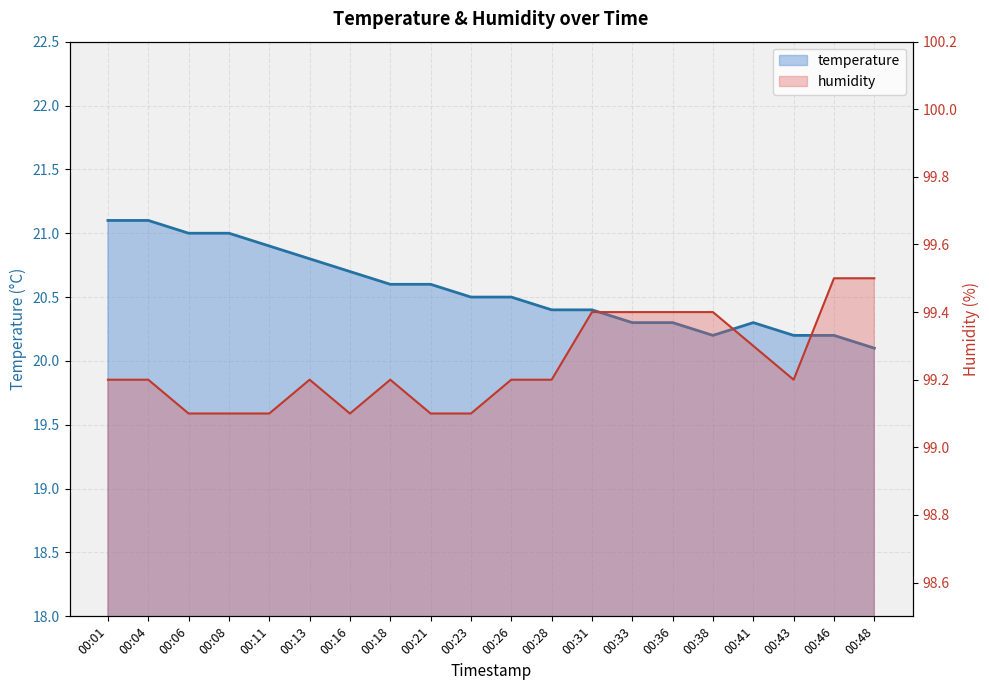

At which category does humidity reach its first local valley?

00:16